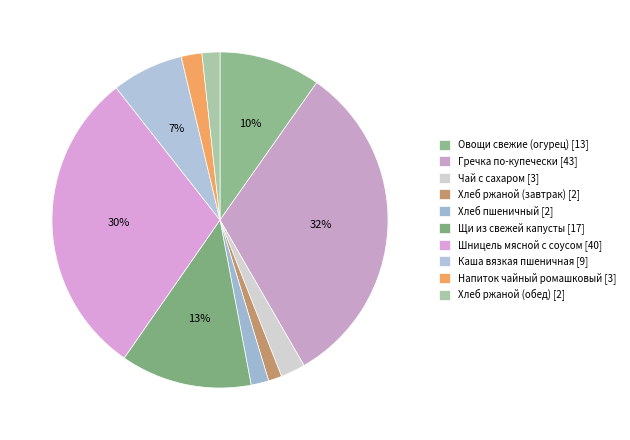

Count the number of slices in the pie.

10